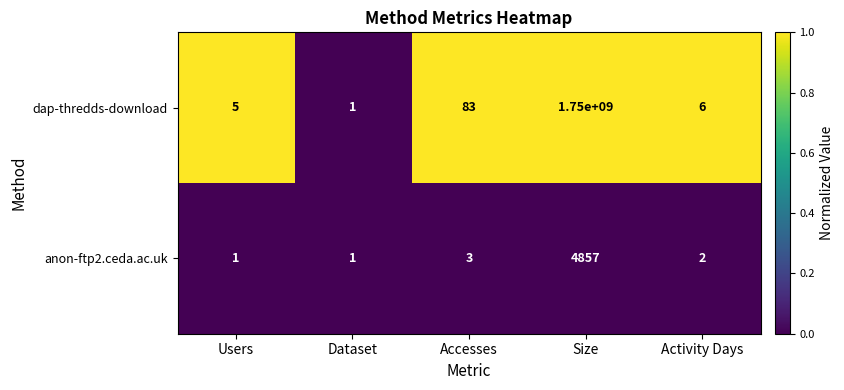

Reading left to right, list all the values displayed in this chart.

dap-thredds-download: 5	1	83	1750000000	6
anon-ftp2.ceda.ac.uk: 1	1	3	4857	2